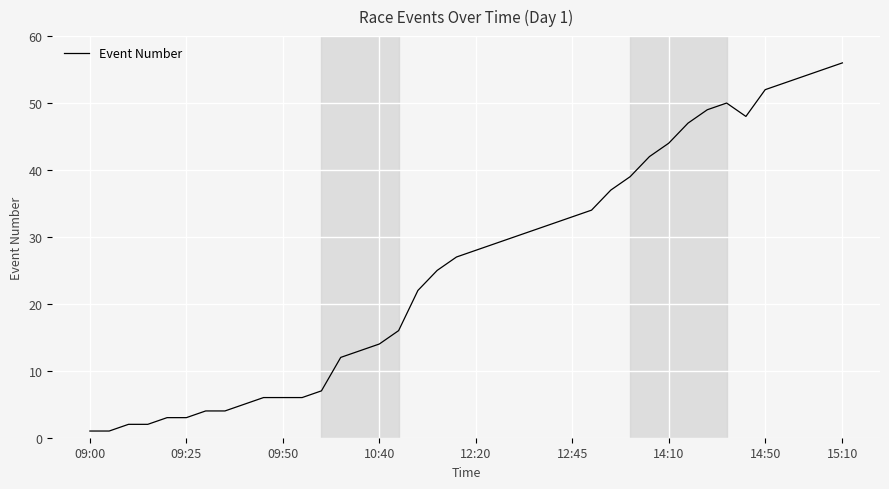

What is the average value?

26